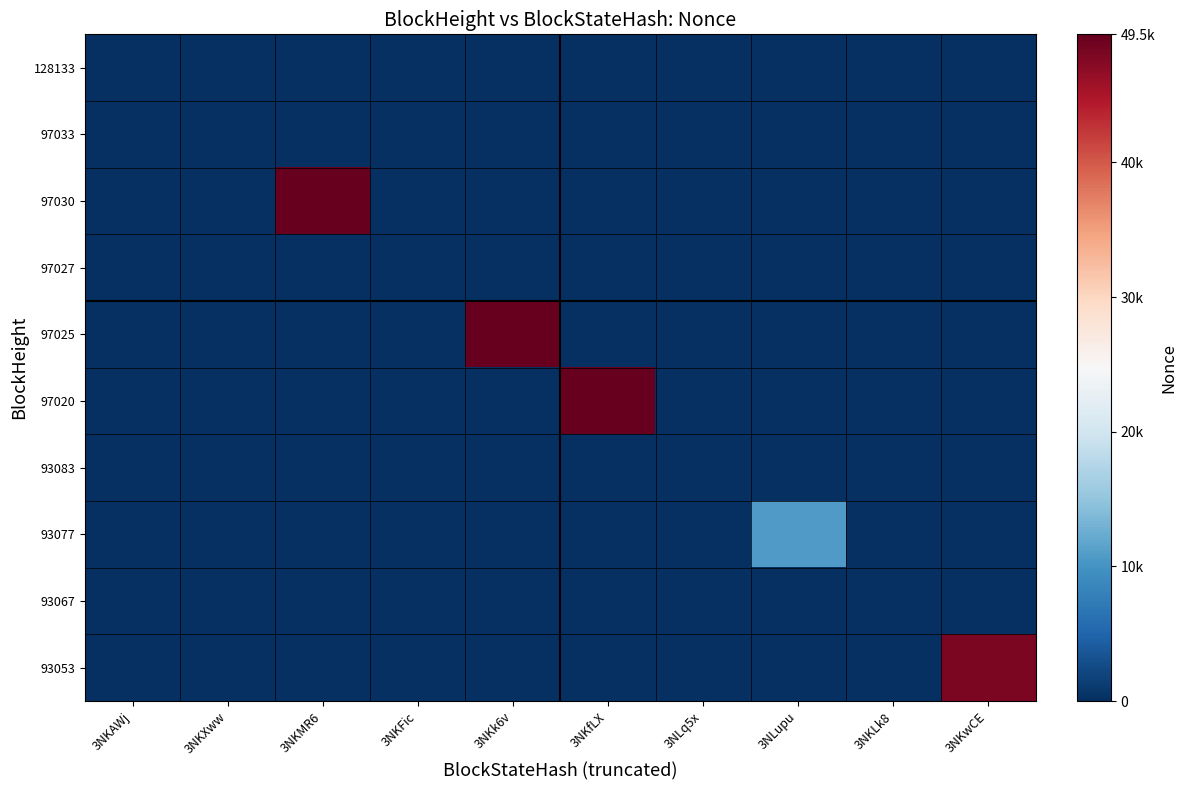

Reading left to right, what are all the values shown in this chart?

128133: 3NKAWj=34	3NKXww=0	3NKMR6=0	3NKFic=0	3NKk6v=0	3NKfLX=0	3NLq5x=0	3NLupu=0	3NKLk8=0	3NKwCE=0
97033: 3NKAWj=0	3NKXww=3	3NKMR6=0	3NKFic=0	3NKk6v=0	3NKfLX=0	3NLq5x=0	3NLupu=0	3NKLk8=0	3NKwCE=0
97030: 3NKAWj=0	3NKXww=0	3NKMR6=49510	3NKFic=0	3NKk6v=0	3NKfLX=0	3NLq5x=0	3NLupu=0	3NKLk8=0	3NKwCE=0
97027: 3NKAWj=0	3NKXww=0	3NKMR6=0	3NKFic=2	3NKk6v=0	3NKfLX=0	3NLq5x=0	3NLupu=0	3NKLk8=0	3NKwCE=0
97025: 3NKAWj=0	3NKXww=0	3NKMR6=0	3NKFic=0	3NKk6v=49506	3NKfLX=0	3NLq5x=0	3NLupu=0	3NKLk8=0	3NKwCE=0
97020: 3NKAWj=0	3NKXww=0	3NKMR6=0	3NKFic=0	3NKk6v=0	3NKfLX=49500	3NLq5x=0	3NLupu=0	3NKLk8=0	3NKwCE=0
93083: 3NKAWj=0	3NKXww=0	3NKMR6=0	3NKFic=0	3NKk6v=0	3NKfLX=0	3NLq5x=1	3NLupu=0	3NKLk8=0	3NKwCE=0
93077: 3NKAWj=0	3NKXww=0	3NKMR6=0	3NKFic=0	3NKk6v=0	3NKfLX=0	3NLq5x=0	3NLupu=10780	3NKLk8=0	3NKwCE=0
93067: 3NKAWj=0	3NKXww=0	3NKMR6=0	3NKFic=0	3NKk6v=0	3NKfLX=0	3NLq5x=0	3NLupu=0	3NKLk8=0	3NKwCE=0
93053: 3NKAWj=0	3NKXww=0	3NKMR6=0	3NKFic=0	3NKk6v=0	3NKfLX=0	3NLq5x=0	3NLupu=0	3NKLk8=0	3NKwCE=48112